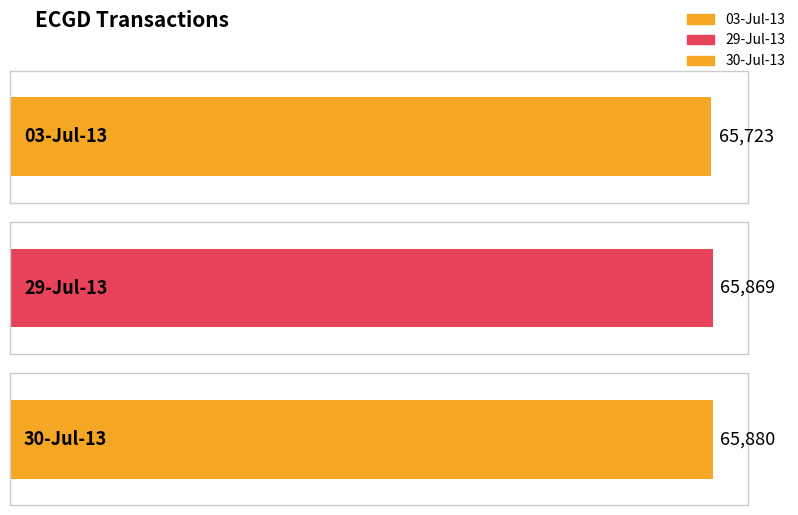

How many data points are above 65869?

1